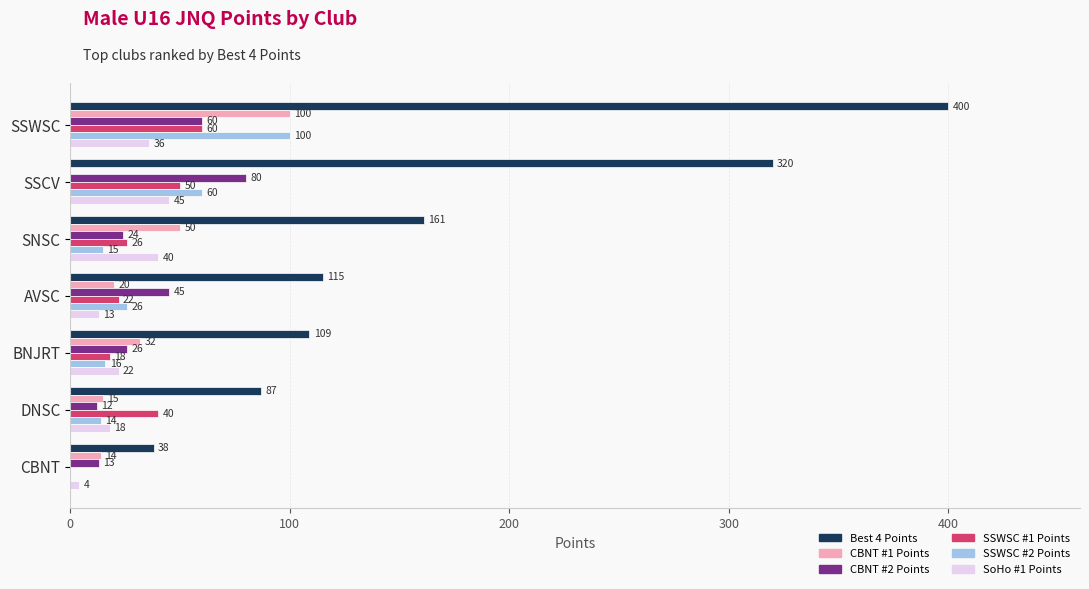

Between SSWSC and AVSC, which series saw the biggest shift?

Best 4 Points